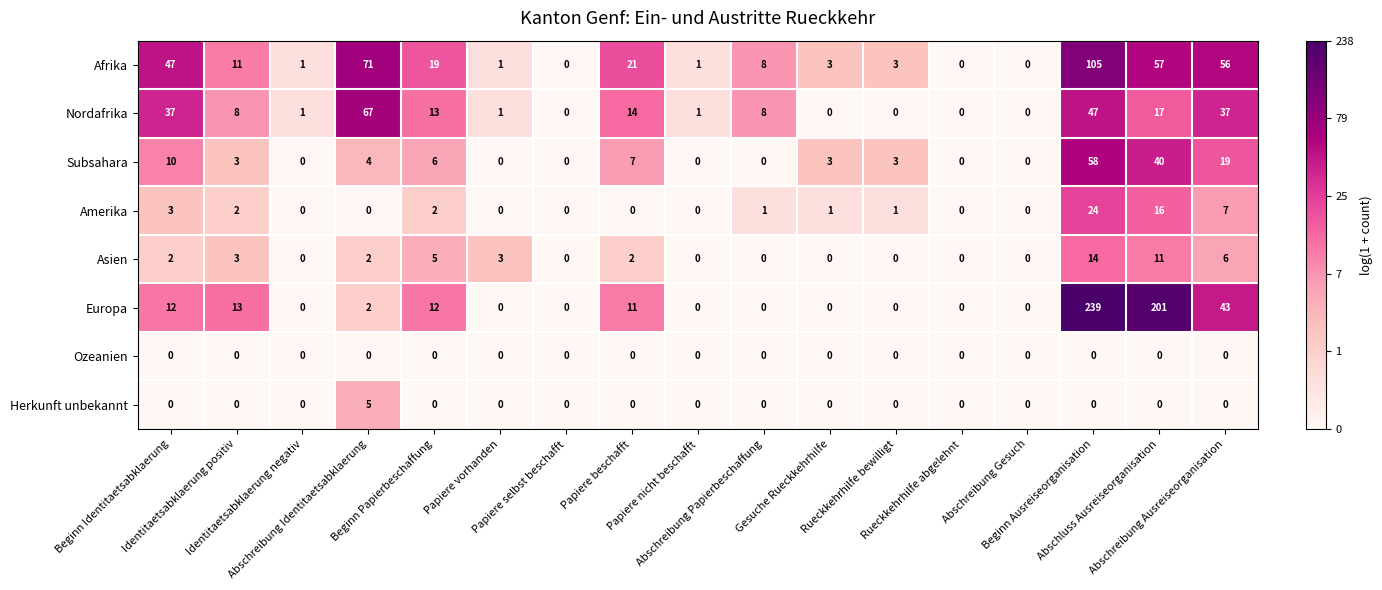

What is the spread (max minus min) of values at Papiere beschafft?

21